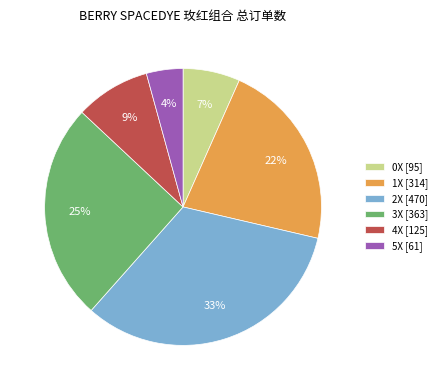

Is it true that 3X is 25% of the pie?

True